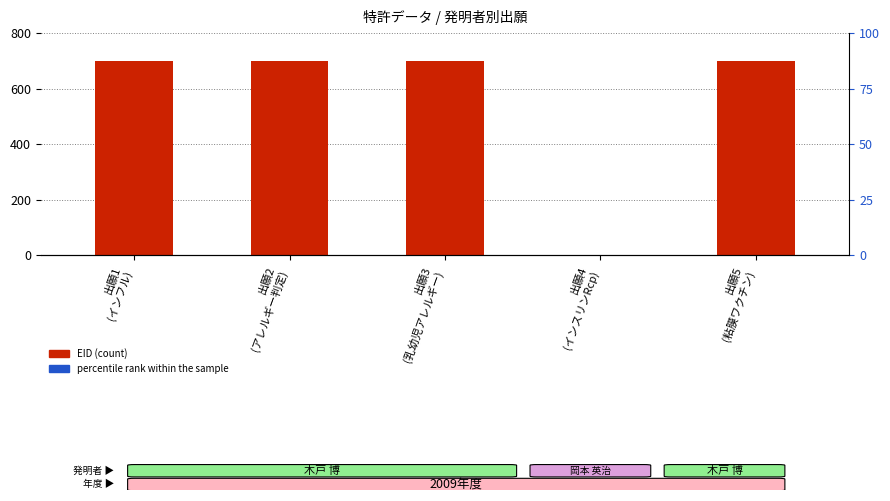

What are all the series names shown in the legend?

EID (count), percentile rank within the sample